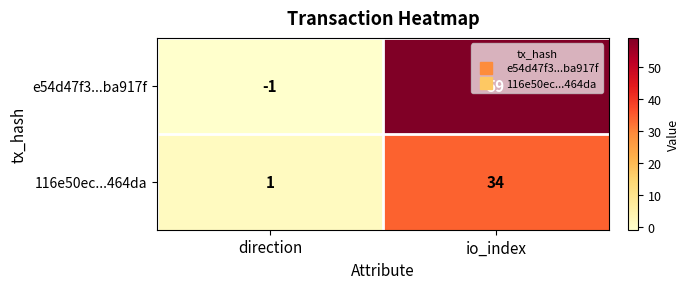

Is the value of e54d47f3...ba917f at io_index greater than the value of 116e50ec...464da at io_index?

Yes